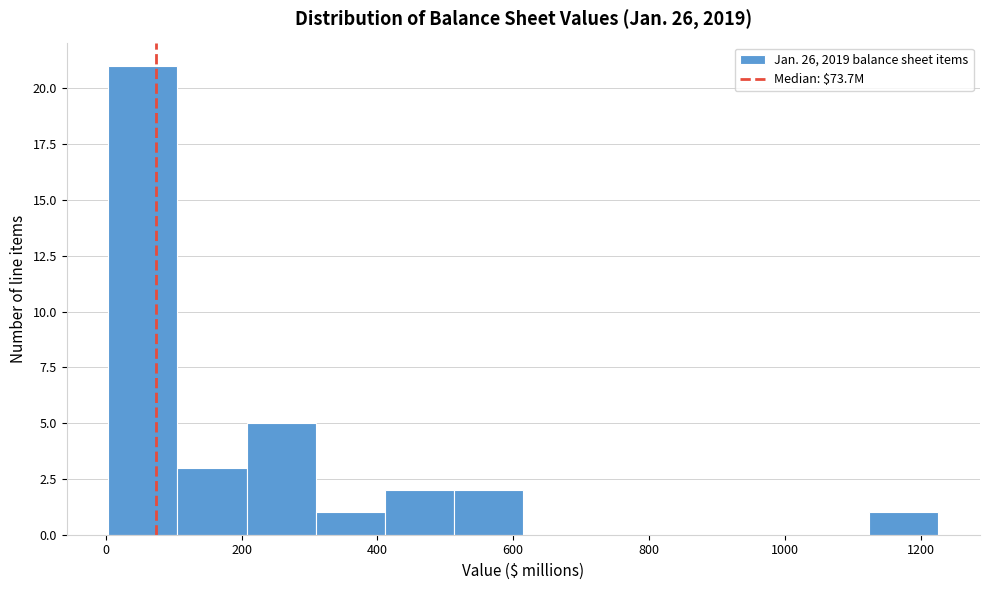

Reading left to right, transcribe this chart: for each bar, give the range it covers on the x-axis and its height. Neither the bar edges nor the heights are printed on the chart, so give them approximately, as read against the axes.

0 to 100: 21
100 to 200: 3
200 to 300: 5
300 to 420: 1
420 to 520: 2
520 to 620: 2
620 to 720: 0
720 to 820: 0
820 to 920: 0
920 to 1020: 0
1020 to 1120: 0
1120 to 1220: 1